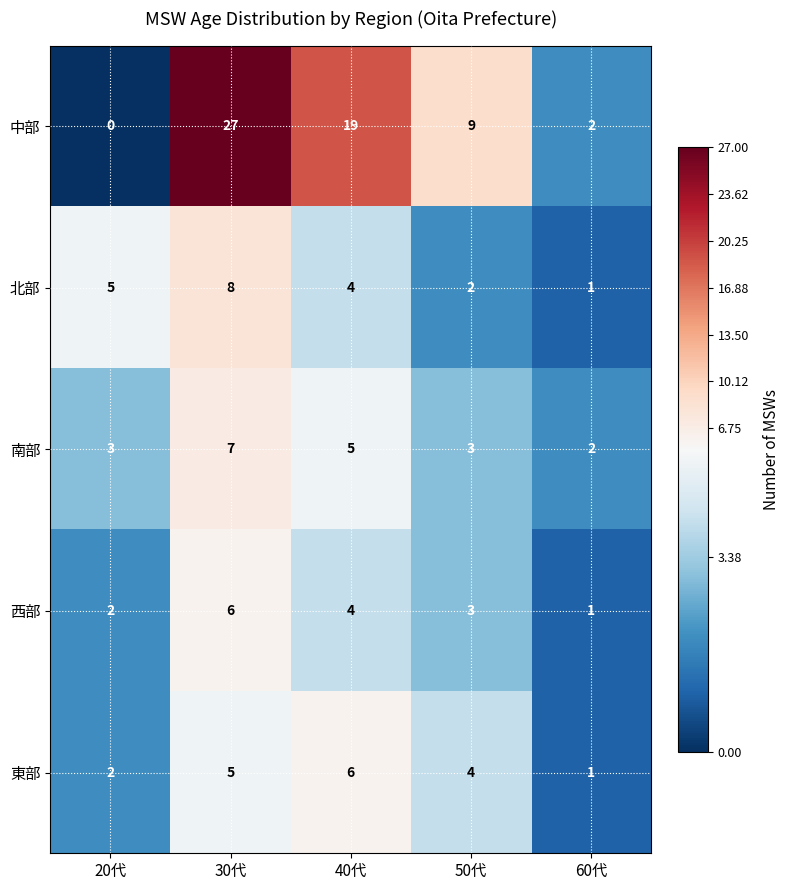

Reading right to left, what are all the values shown in this chart?

中部: 2	9	19	27	0
北部: 1	2	4	8	5
南部: 2	3	5	7	3
西部: 1	3	4	6	2
東部: 1	4	6	5	2